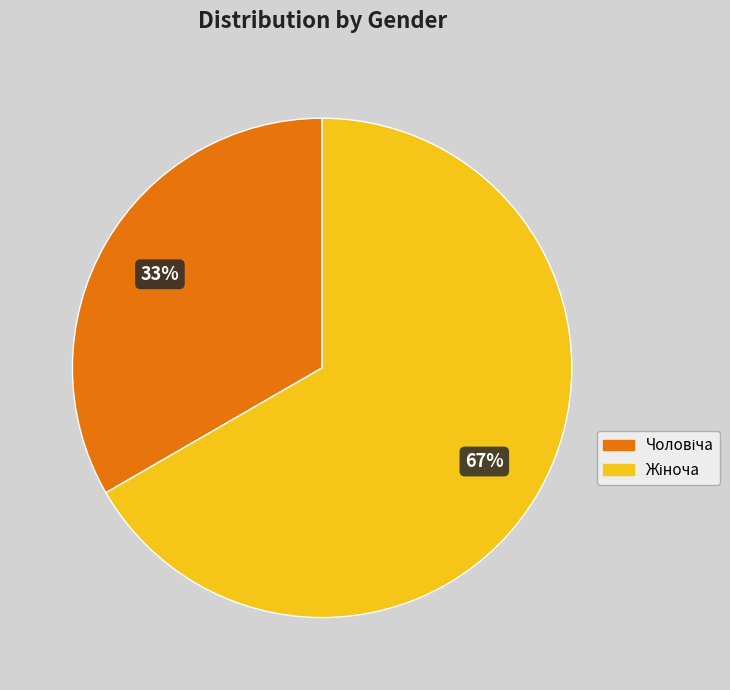

To the nearest percent, what is the average slice percentage?

50%